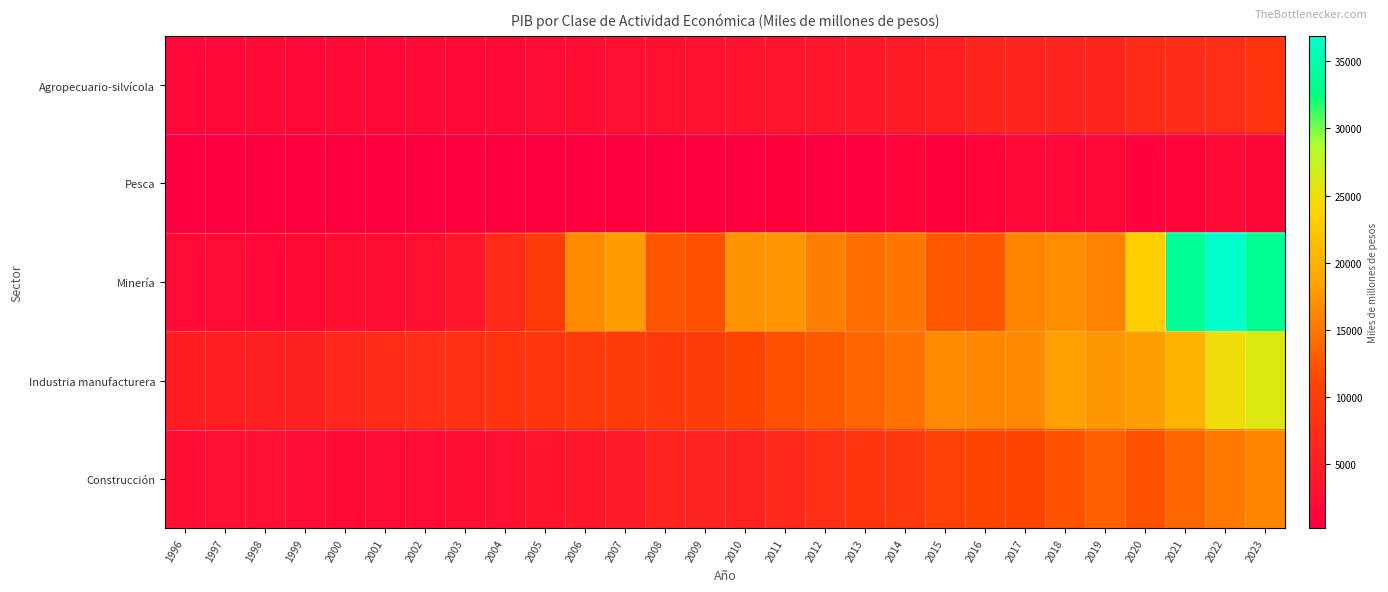

Reading left to right, extract all data points from this chart.

Agropecuario-silvícola: 1996=1401.5	1997=1506.2	1998=1693.3	1999=1616.8	2000=1809.6	2001=1576.1	2002=1676.2	2003=1820.2	2004=1929.8	2005=2285.7	2006=2475.3	2007=2698.6	2008=2860.7	2009=3098.8	2010=3354.2	2011=3718.9	2012=3821.6	2013=4235.2	2014=4685.2	2015=5284.5	2016=6075.5	2017=6155.8	2018=6049.8	2019=6228.0	2020=7202.2	2021=7261.0	2022=7453.8	2023=8566.8
Pesca: 1996=224.6	1997=293.6	1998=342.6	1999=419.4	2000=336.2	2001=268.6	2002=292.5	2003=345.8	2004=339.9	2005=399.7	2006=552.9	2007=502.6	2008=353.8	2009=455.6	2010=499.0	2011=687.2	2012=434.9	2013=534.1	2014=1153.8	2015=599.5	2016=1011.1	2017=1520.7	2018=1390.2	2019=1569.4	2020=939.5	2021=1132.6	2022=1680.8	2023=1355.8
Minería: 1996=2049.4	1997=2043.5	1998=1498.8	1999=1957.8	2000=2535.6	2001=2552.3	2002=2834.4	2003=3870.7	2004=7090.6	2005=9576.1	2006=16498.6	2007=18020.2	2008=12456.7	2009=11985.9	2010=17274.8	2011=17383.0	2012=15537.2	2013=14257.5	2014=15064.8	2015=12600.3	2016=12486.3	2017=16096.4	2018=16825.4	2019=15975.0	2020=23314.9	2021=33783.6	2022=36909.1	2023=33578.5
Industria manufacturera: 1996=4932.6	1997=5349.1	1998=5441.4	1999=5647.4	2000=6413.5	2001=7236.7	2002=7643.9	2003=8037.1	2004=8588.7	2005=8777.0	2006=9531.3	2007=9594.9	2008=9362.3	2009=9864.9	2010=10952.8	2011=12040.4	2012=12773.4	2013=13710.4	2014=14677.5	2015=16495.0	2016=16380.2	2017=16426.8	2018=18193.7	2019=17537.4	2020=18105.7	2021=20423.7	2022=24993.9	2023=25949.3
Construcción: 1996=2408.8	1997=2796.8	1998=2730.9	1999=2173.4	2000=1946.1	2001=2202.7	2002=2260.6	2003=2593.5	2004=2783.3	2005=3310.0	2006=3743.8	2007=4414.0	2008=5816.9	2009=5896.9	2010=5728.4	2011=6628.7	2012=7886.8	2013=8640.5	2014=9056.6	2015=10312.5	2016=11021.1	2017=11015.7	2018=12252.4	2019=13271.0	2020=12022.1	2021=13798.8	2022=15209.8	2023=16171.8